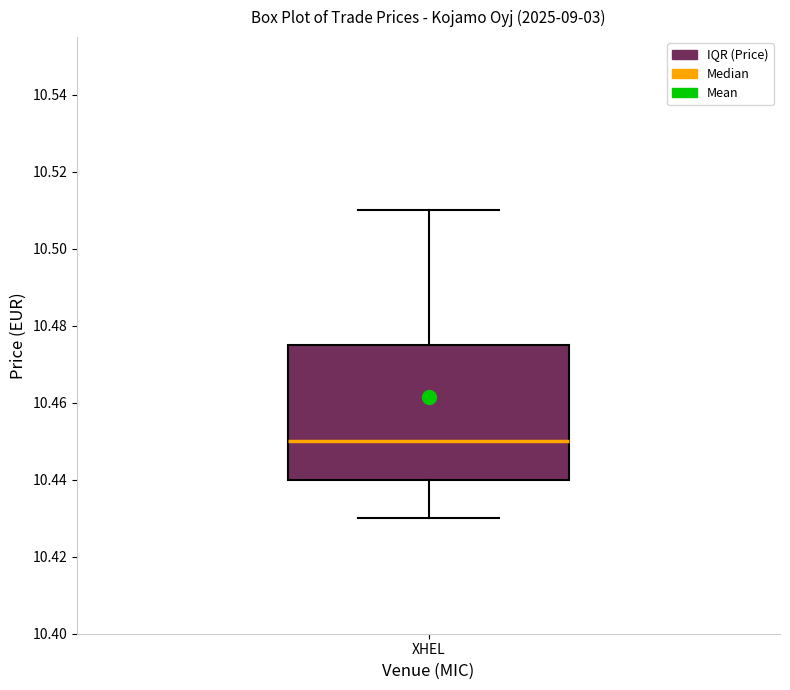

Read this box plot against the y-axis: the position of the median line, the range covered by the box, and the ends of both whiskers. The values are not printed on the chart, so give them approximately, as read against the axis.

median 10.450, box 10.440 to 10.476, whiskers 10.430 to 10.510